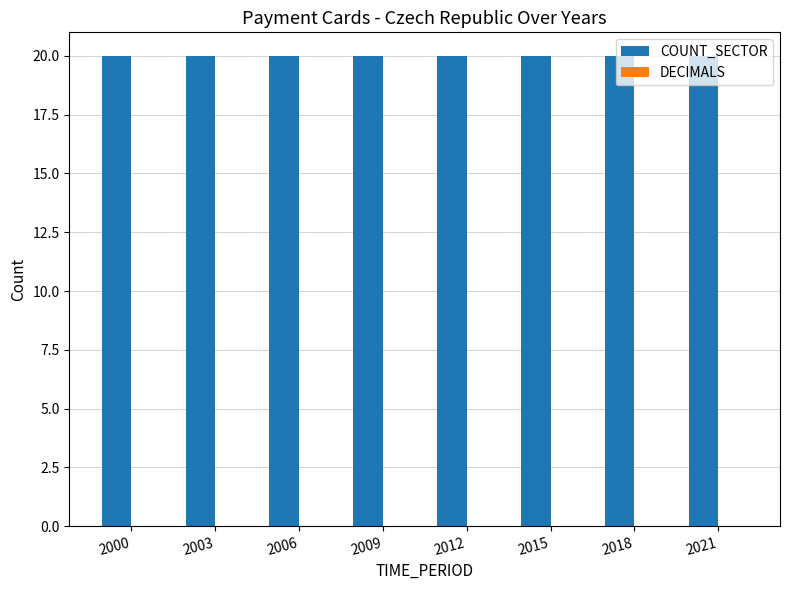

Between 2006 and 2009, which series saw the biggest shift?

COUNT_SECTOR